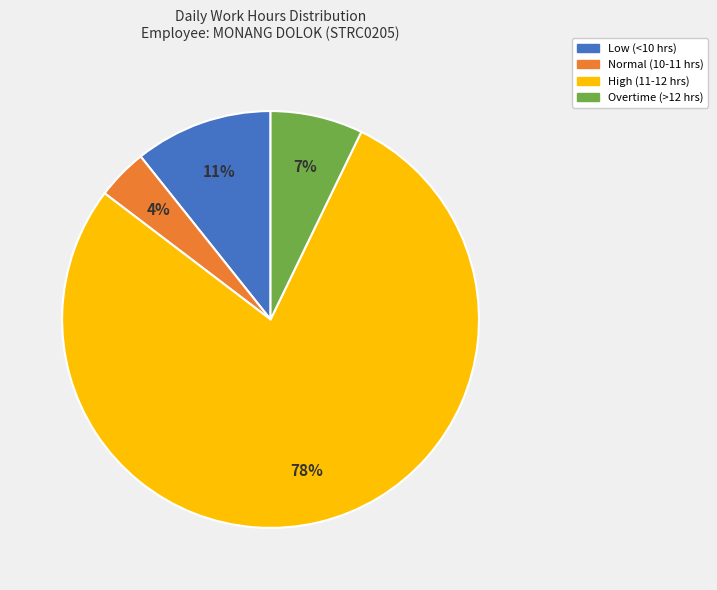

What percentage is the Low (<10 hrs) slice, to the nearest percent?

11%